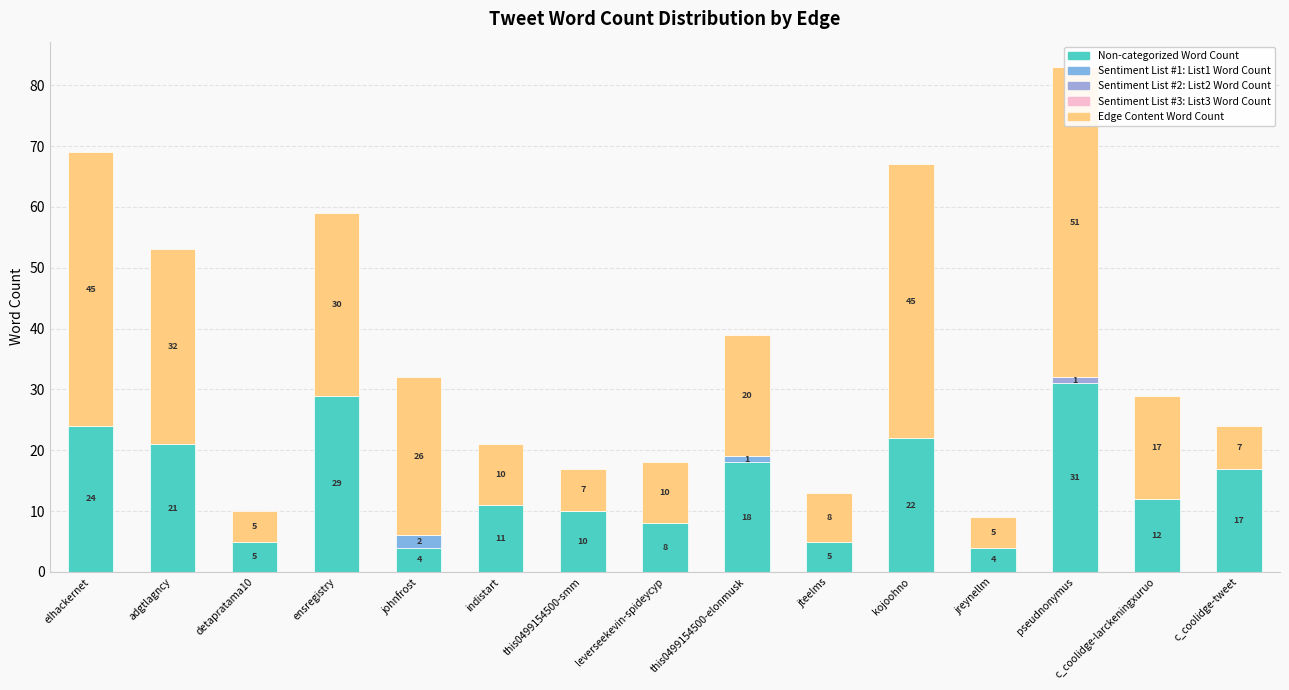

What position from the right is leverseekevin-spideycyp?

8